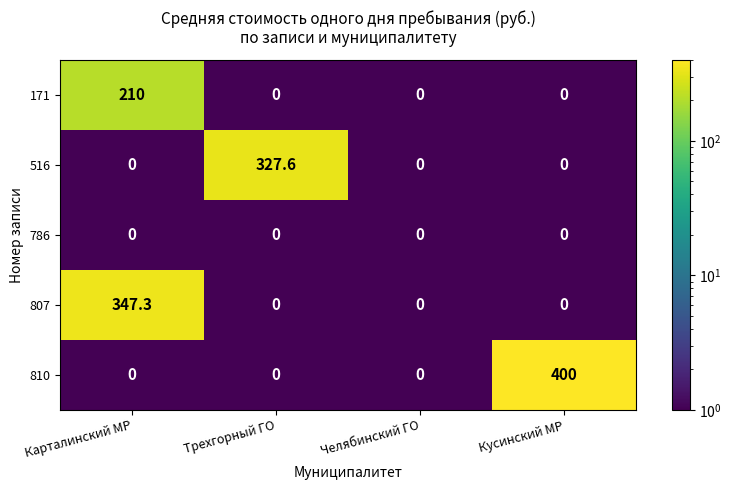

What is the average value of the 807 series?

86.8